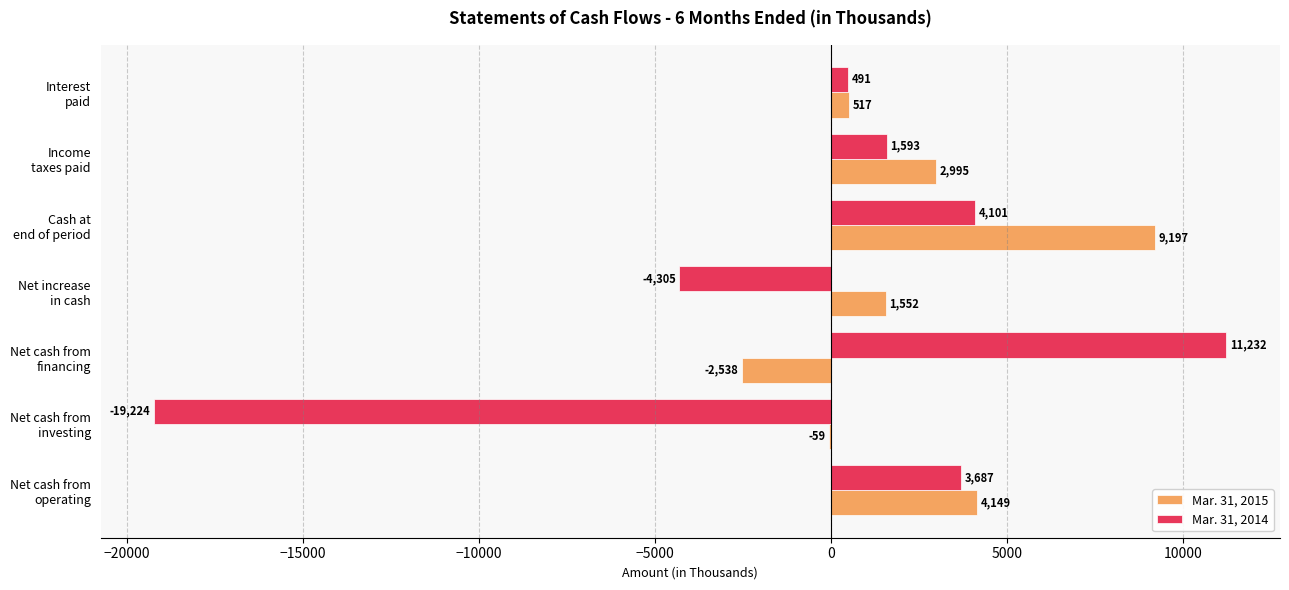

What is the sum of all Mar. 31, 2014 values?

-2425